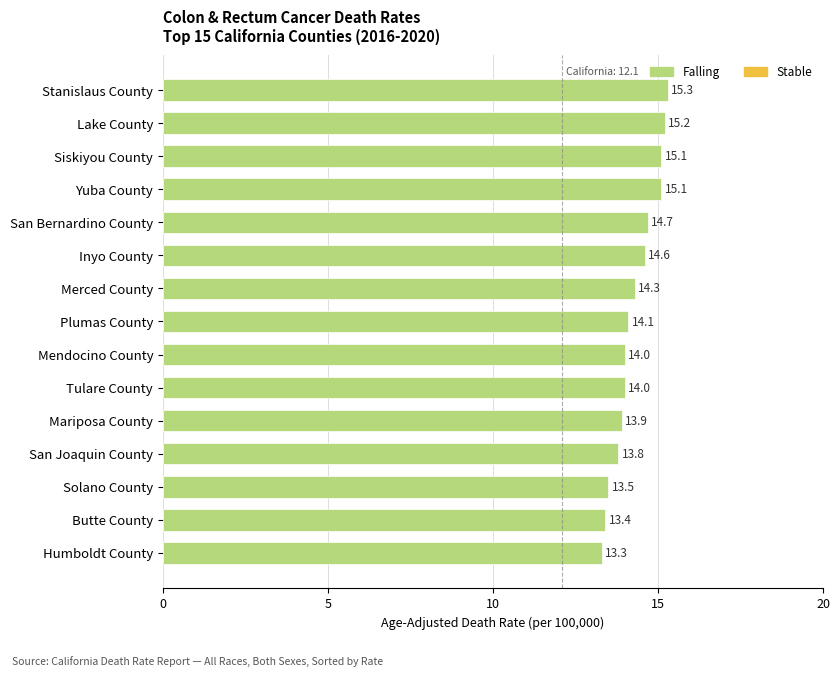

Which category has the lowest value across all series?

Humboldt County